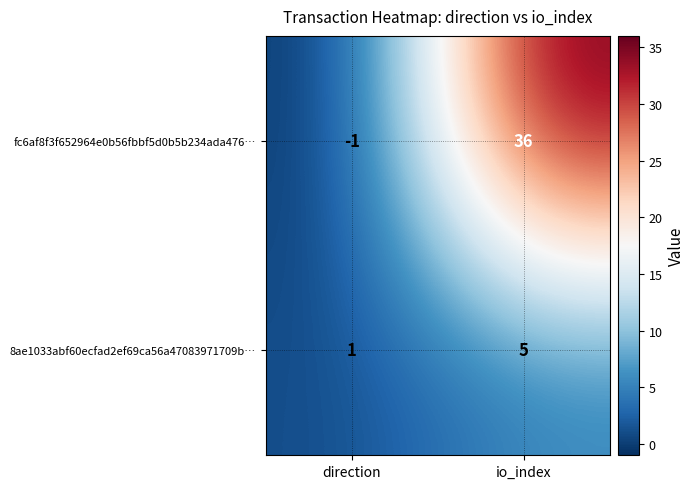

Which series changed the most between direction and io_index?

fc6af8f3f652964e0b56fbbf5d0b5b234ada476…